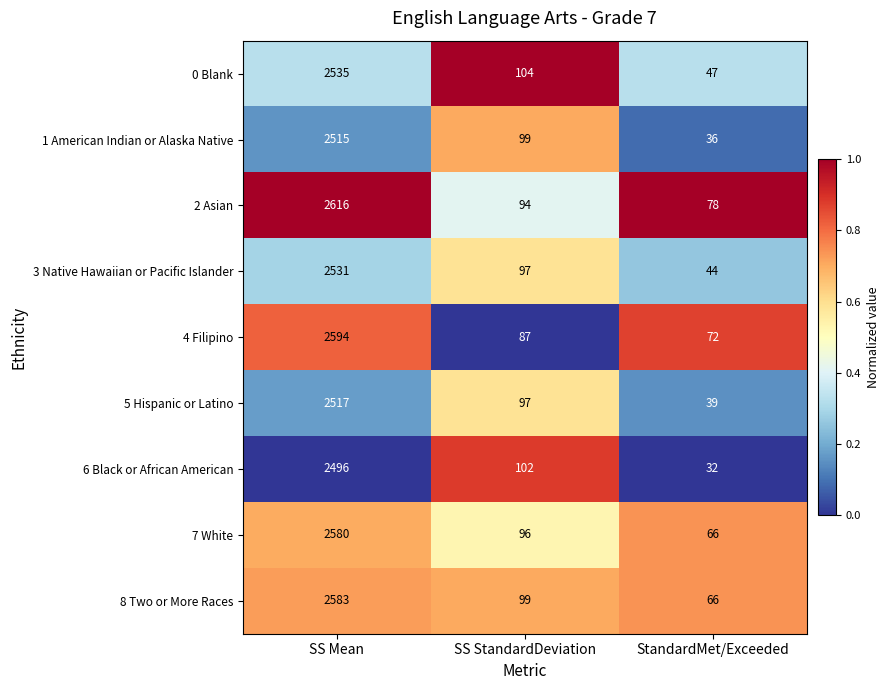

The 2 Asian series shows 94 at SS StandardDeviation. True or false?

True